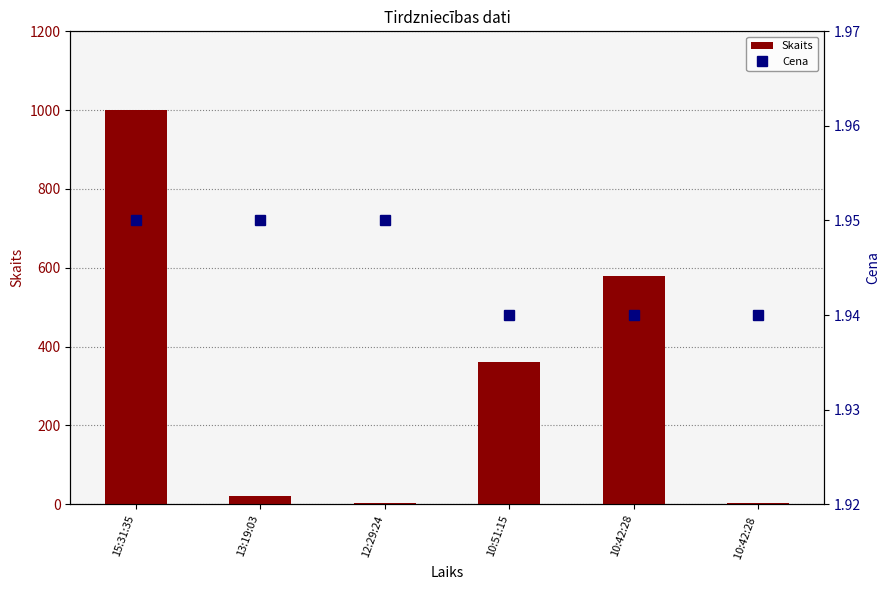

Rank the categories by Skaits value from highest to lowest.

15:31:35, 10:42:28, 10:51:15, 13:19:03, 12:29:24, 10:42:28 